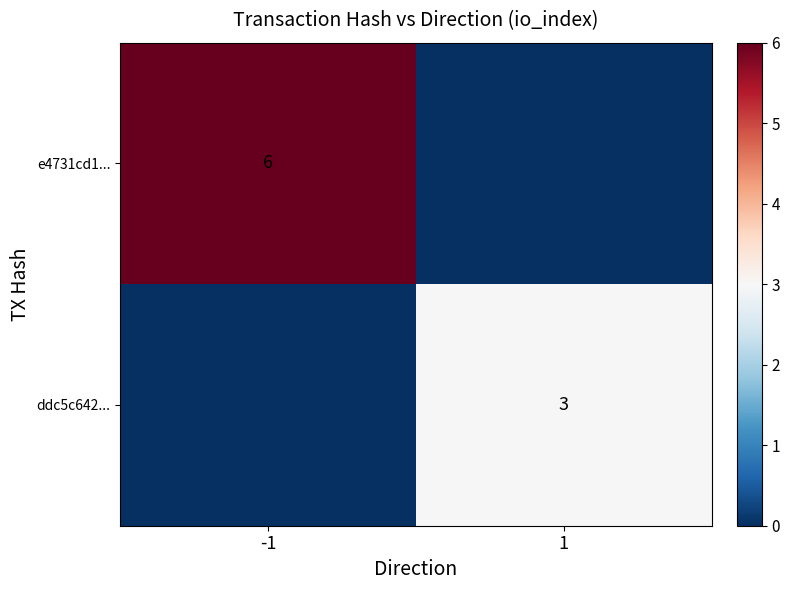

The ddc5c642... series shows 3 at 1. True or false?

True